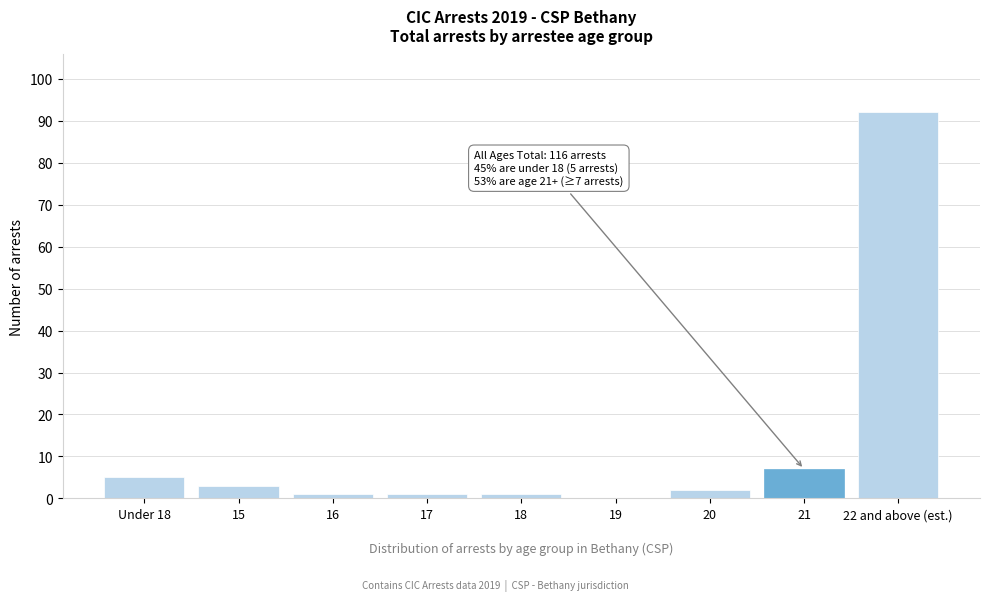

Reading left to right, what are all the values shown in this chart?

Under 18=5	15=3	16=1	17=1	18=1	19=0	20=2	21=7	22 and above (est.)=92